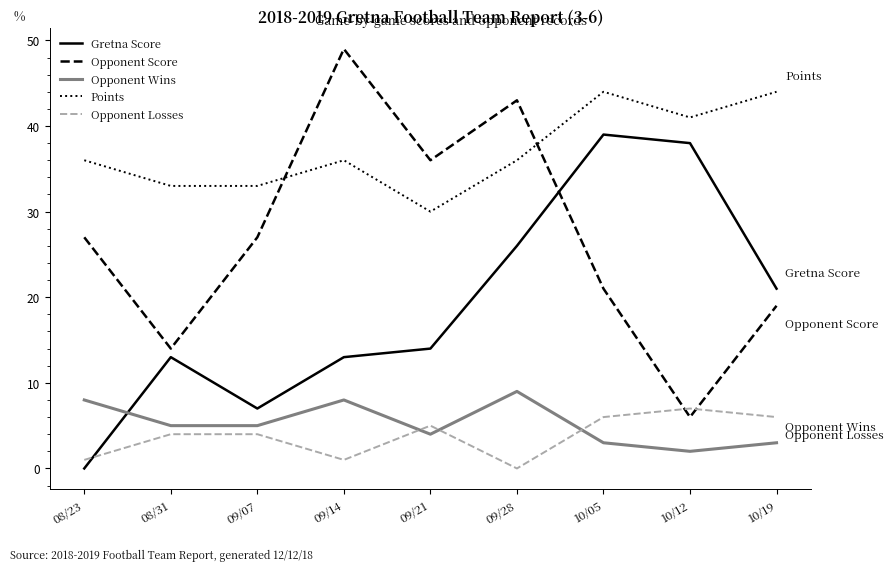

Which series ends up on top after the final intersection of Opponent Wins and Gretna Score?

Gretna Score